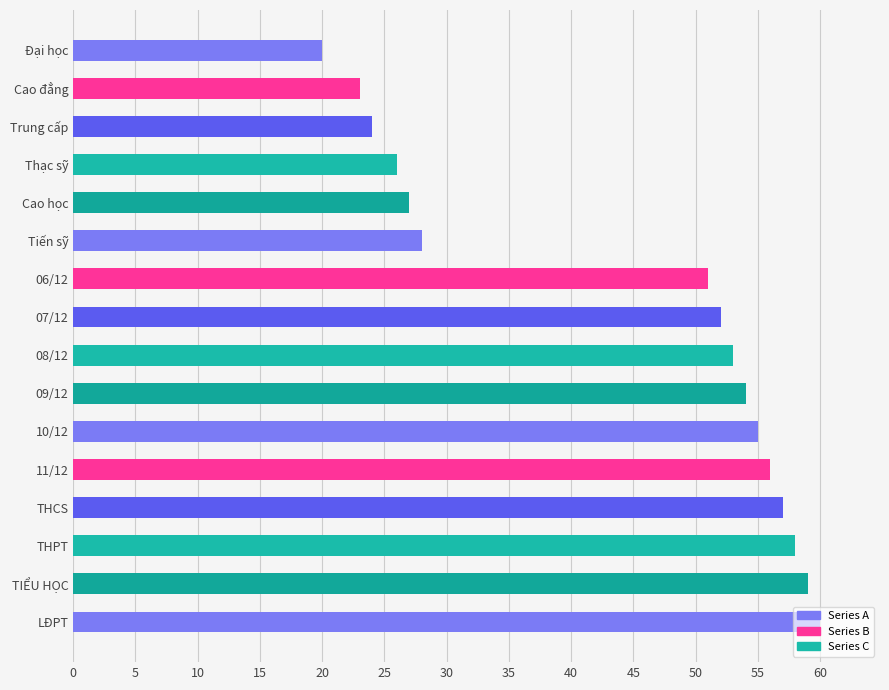

Approximately how many times larger is the value at Trung cấp compared to 11/12?

0.4